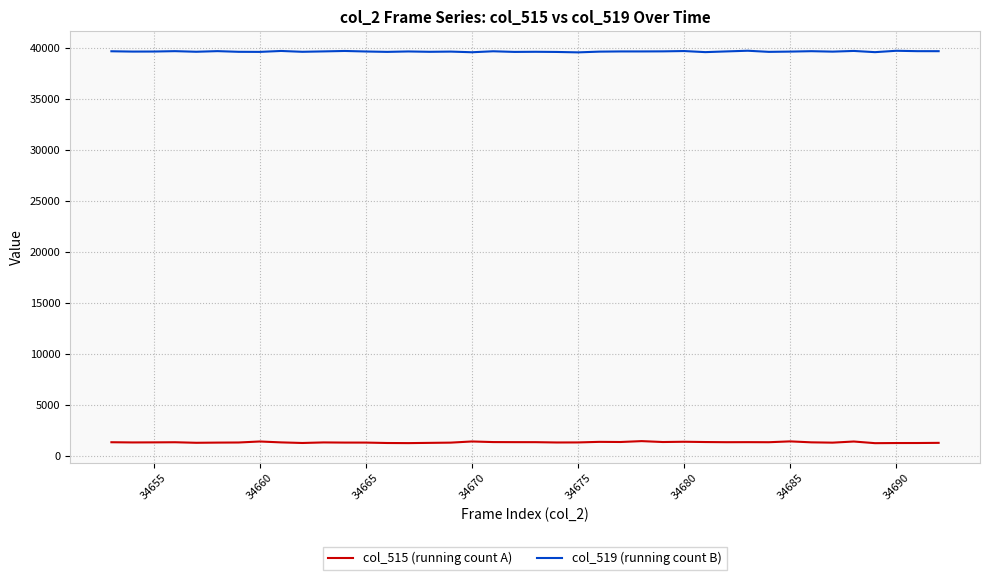

What is the smallest value displayed?

1212